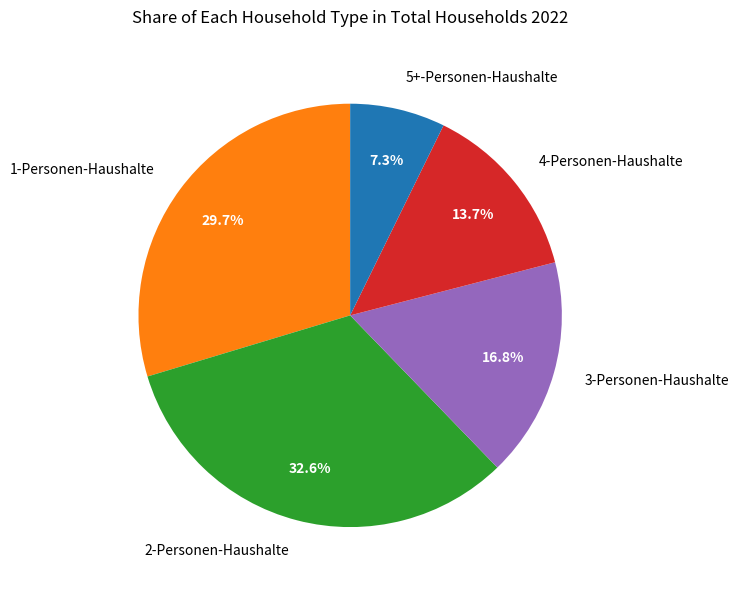

How much of the chart is everything except 2-Personen-Haushalte?

67.4%